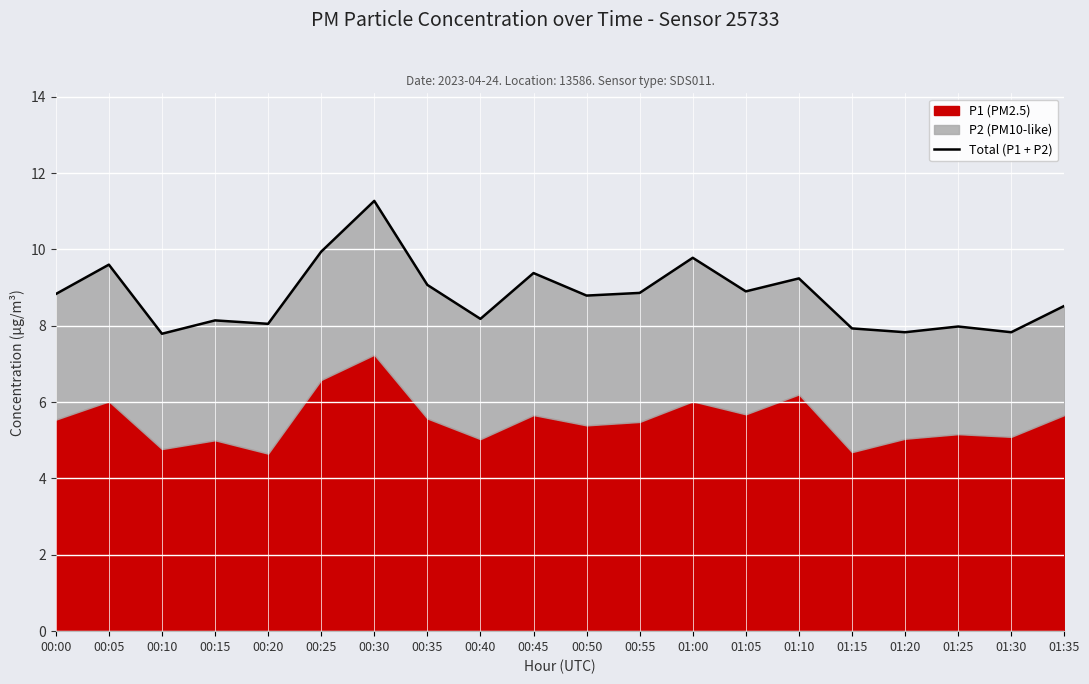

What is the average value?

8.8